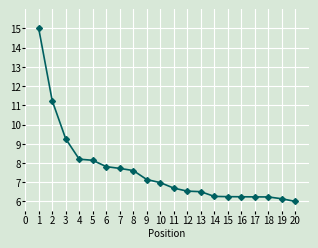

Count the number of categories in the chart.

20